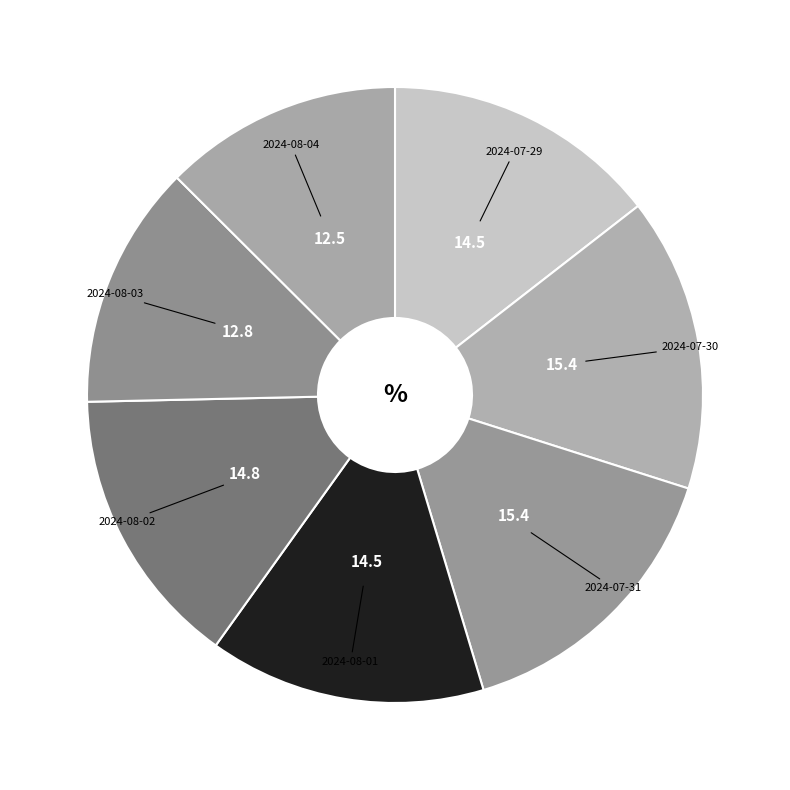

Is there any slice that represents more than half of the pie?

No